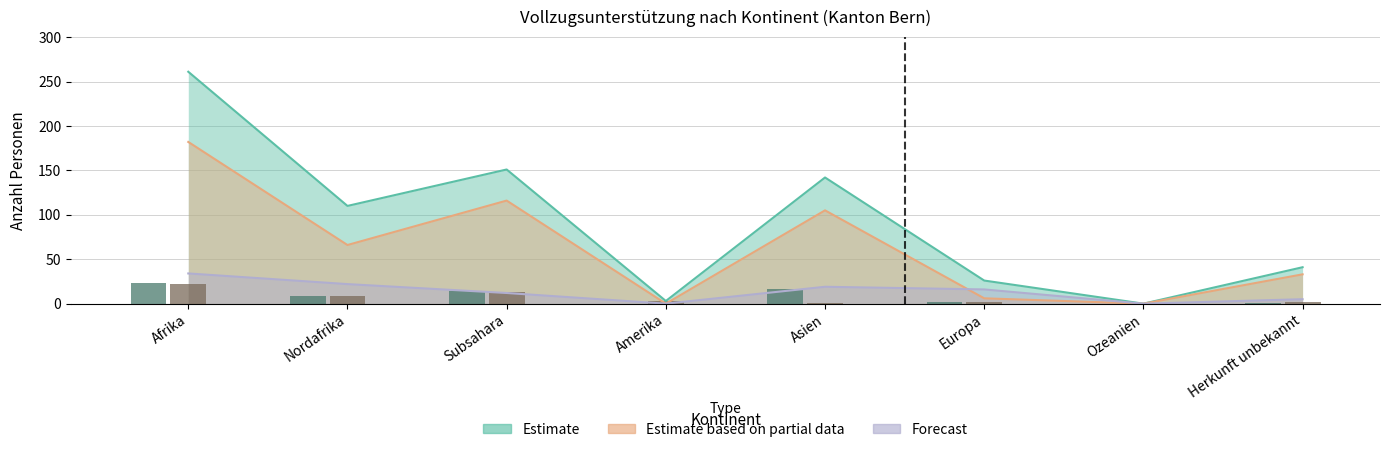

Count the number of categories in the chart.

8